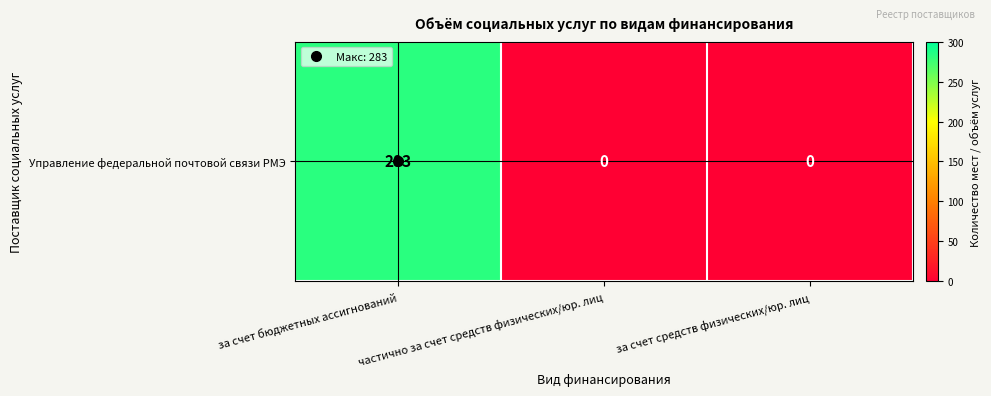

What is the sum of all values?

283